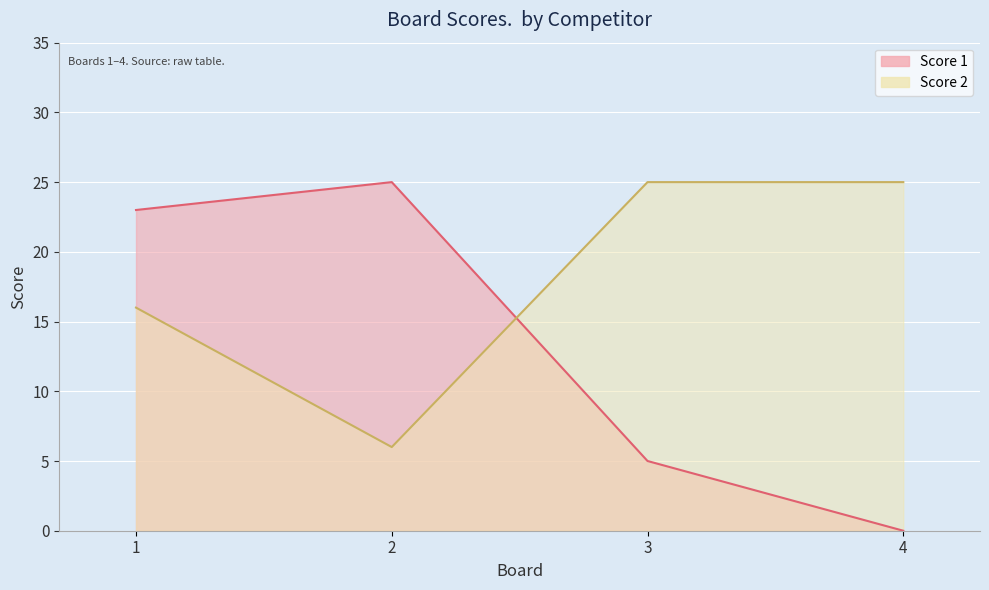

True or false: Score 1 has a value of 5 at 3.

True